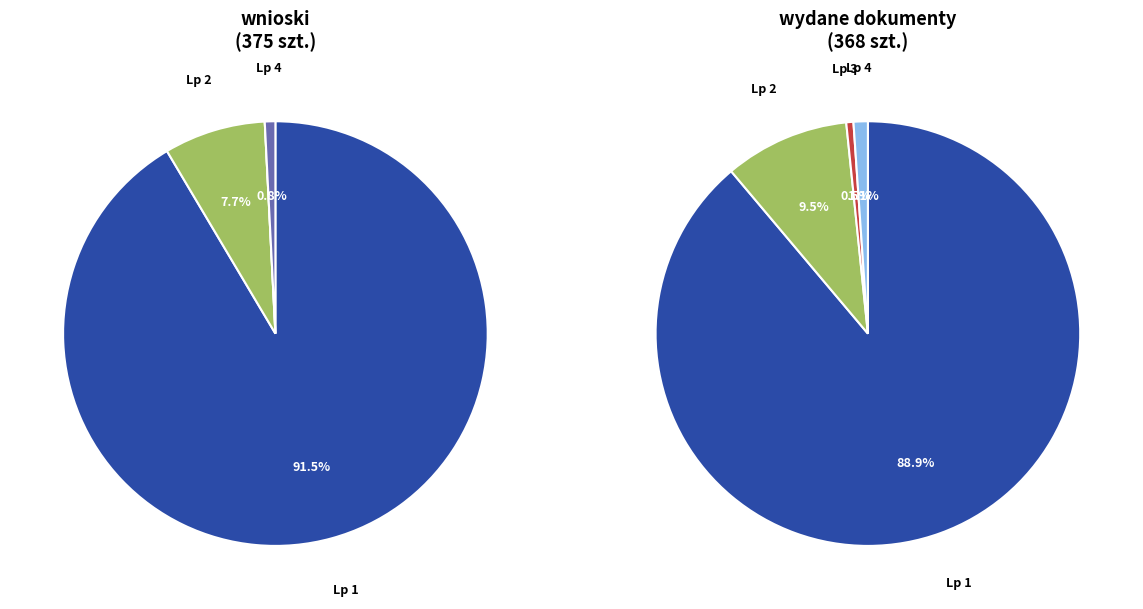

Which has a higher value, Lp 3 or Lp 1?

Lp 1